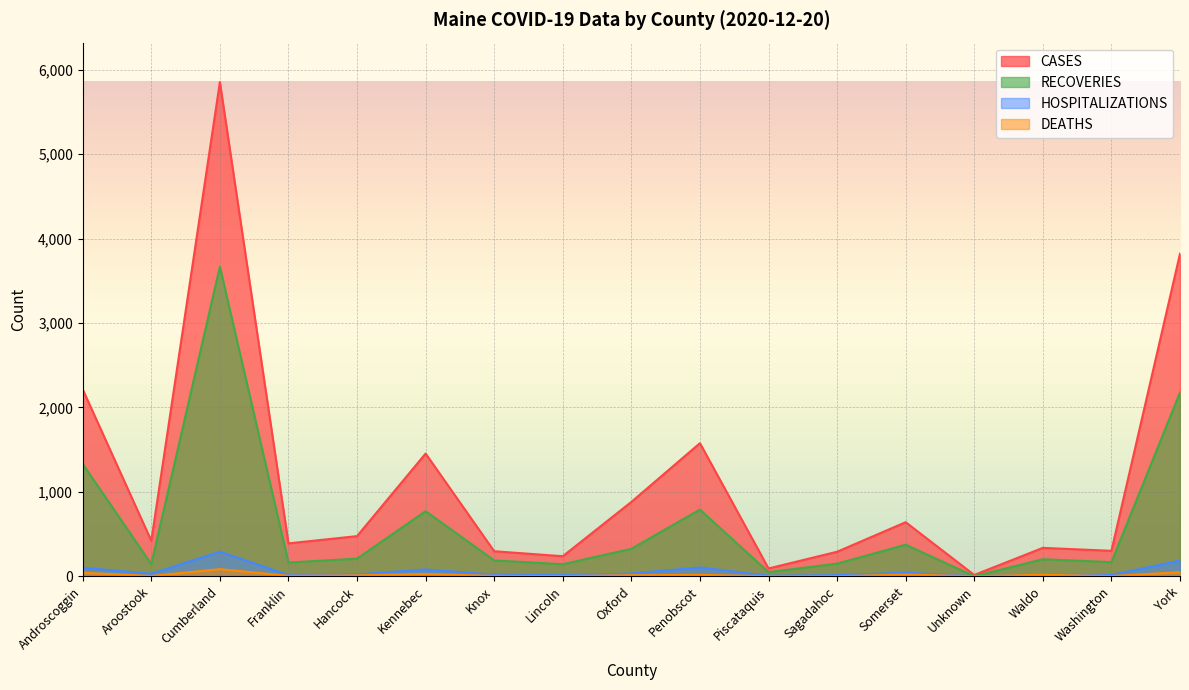

At how many categories does at least one series exceed 5445?

1